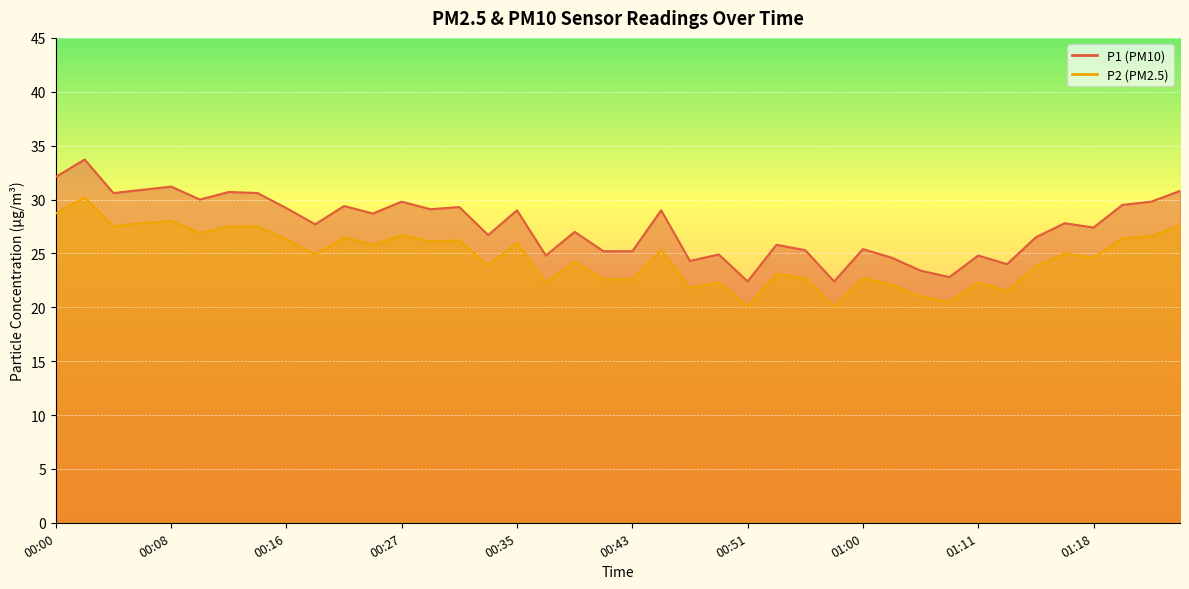

True or false: P2 and P1 cross at least once.

False